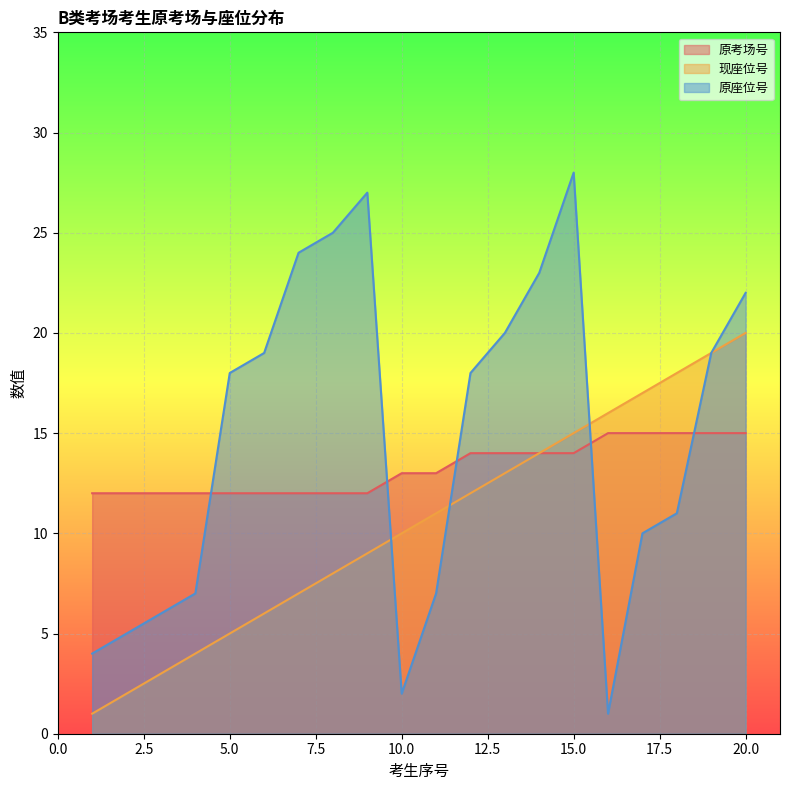

What is the minimum value for 原座位号?

1